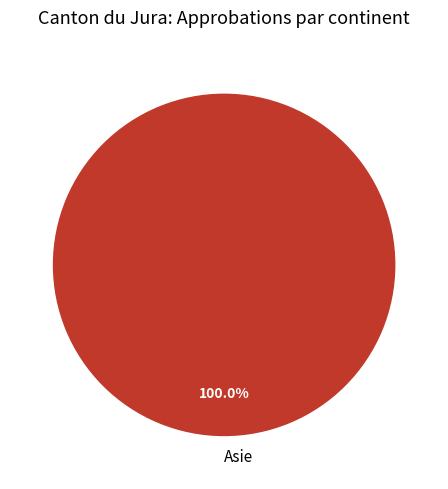

Which slice represents more than half of the pie?

Asie